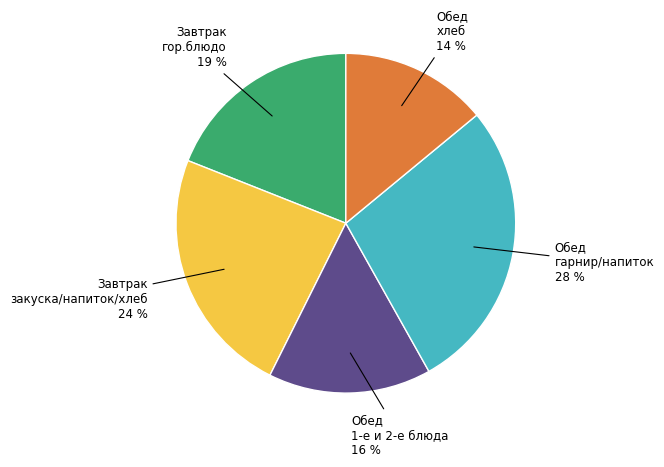

Is there a majority slice in this chart?

No